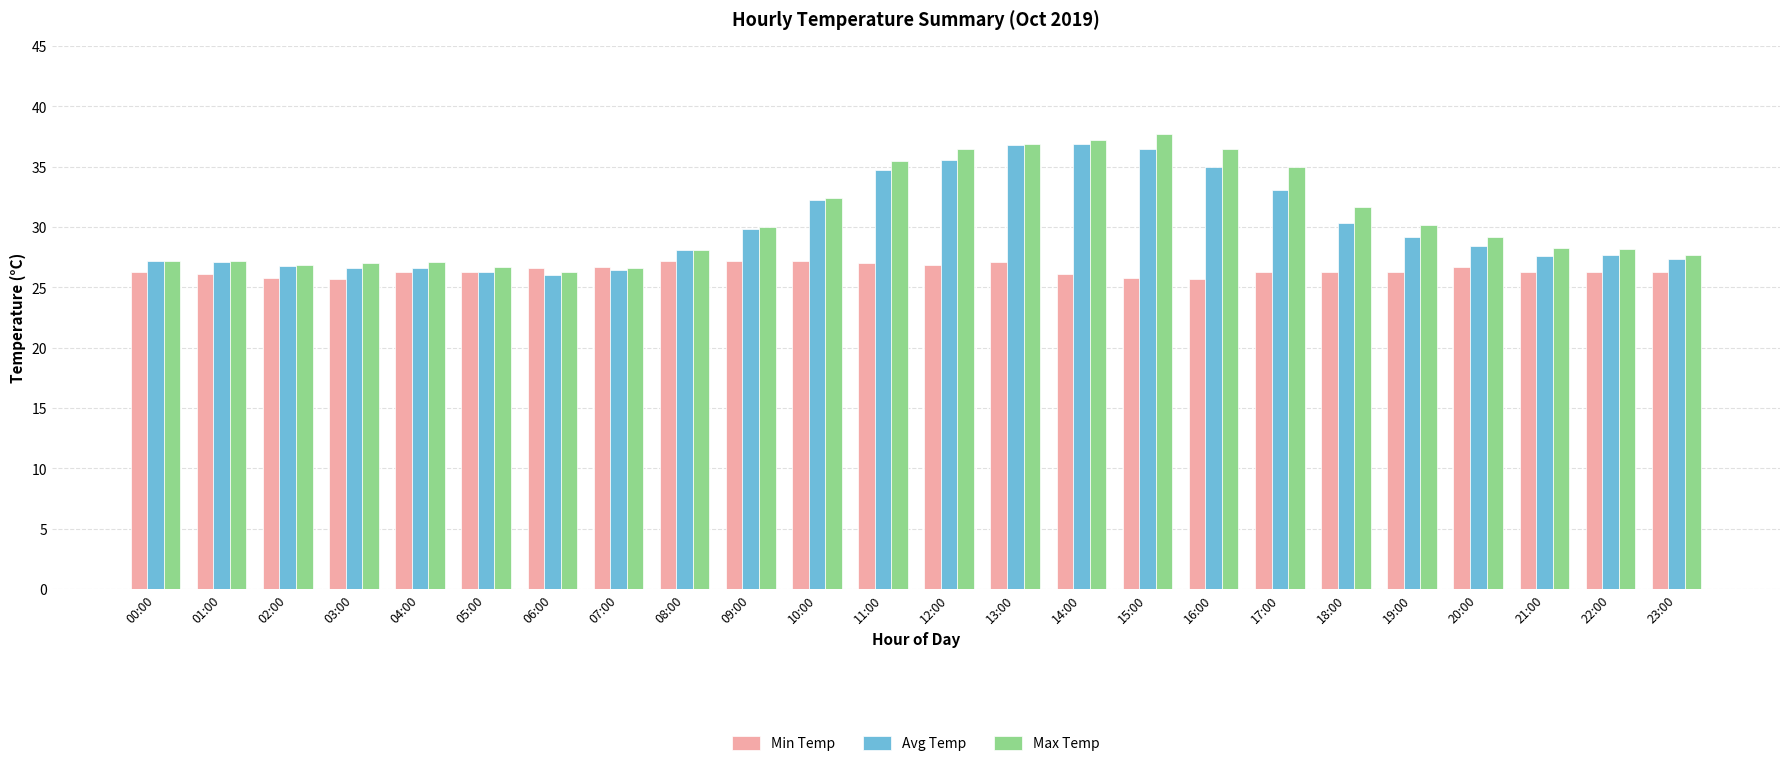

What is the difference between the second highest and second lowest values in the Max Temp series?

10.6